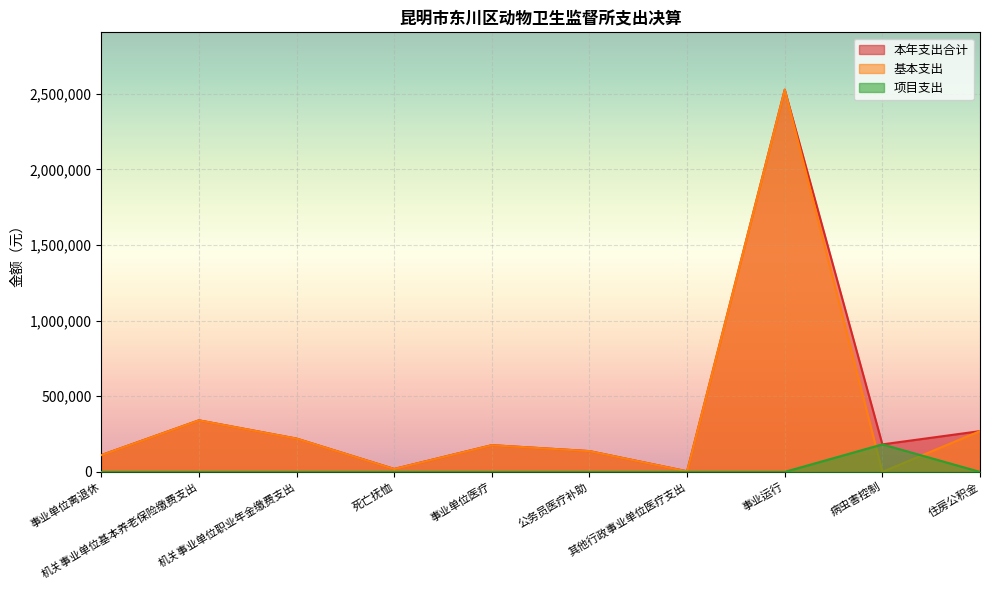

Is the value of 项目支出 at 住房公积金 greater than the value of 基本支出 at 其他行政事业单位医疗支出?

No